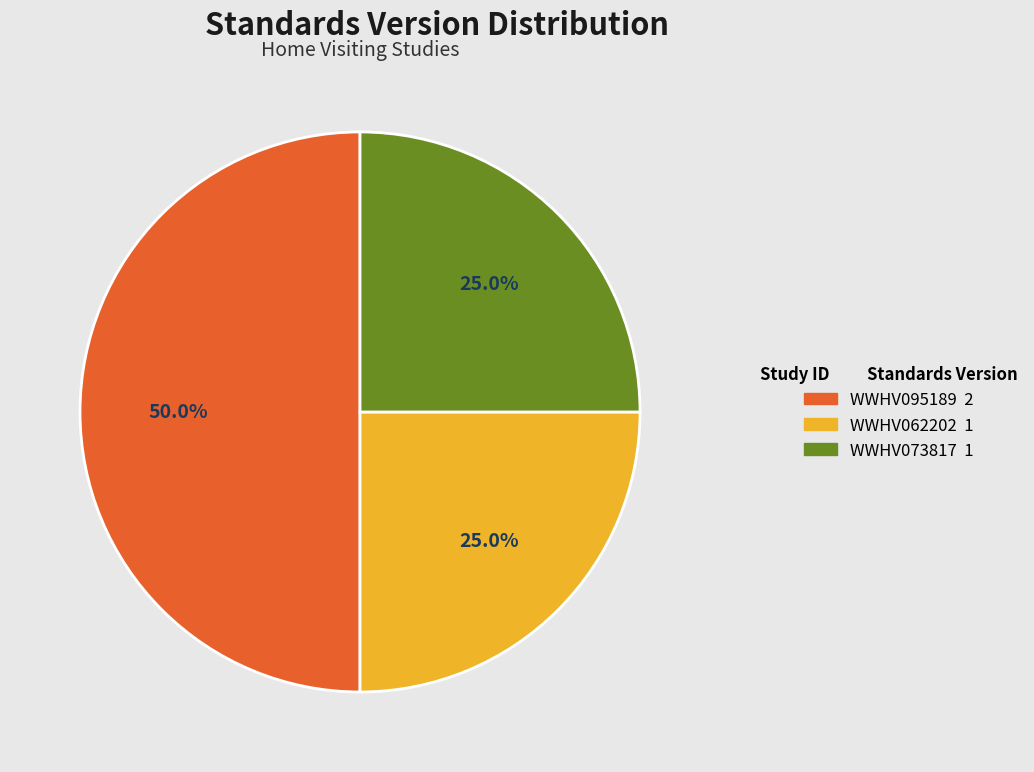

Between WWHV073817 and WWHV095189, which is larger?

WWHV095189